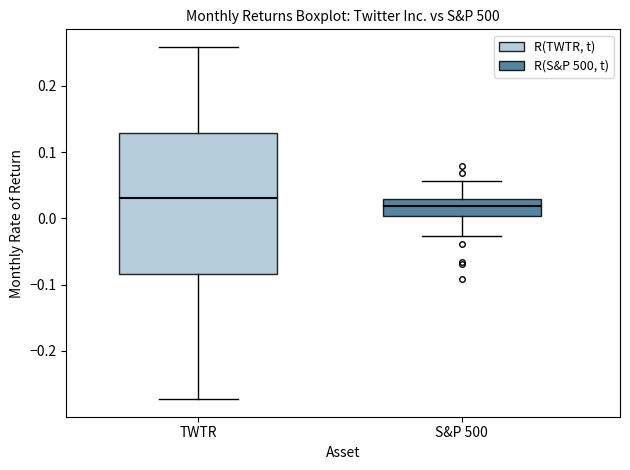

Where does the lower whisker of the box for S&P 500 end on the y-axis? The values are not printed on the chart, so give them approximately, as read against the axis.

-0.03